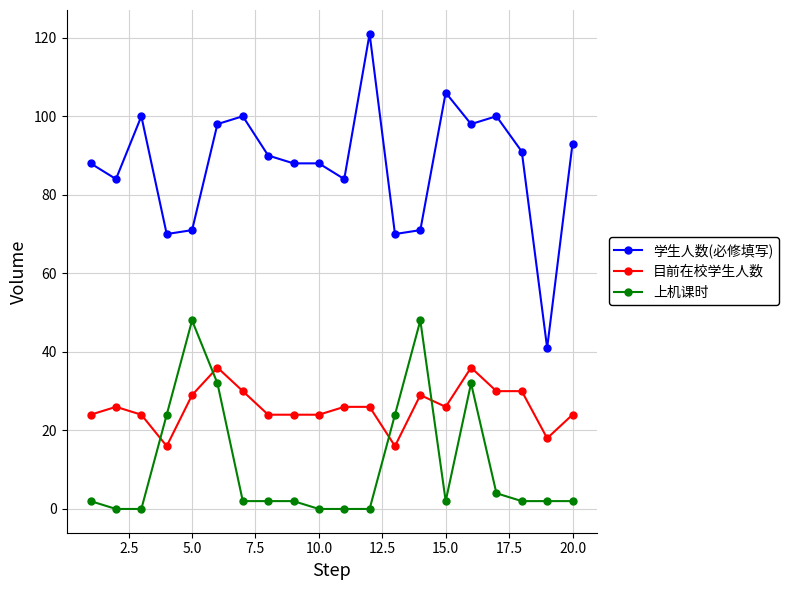

Which series has the largest range (max minus min)?

学生人数(必修填写)